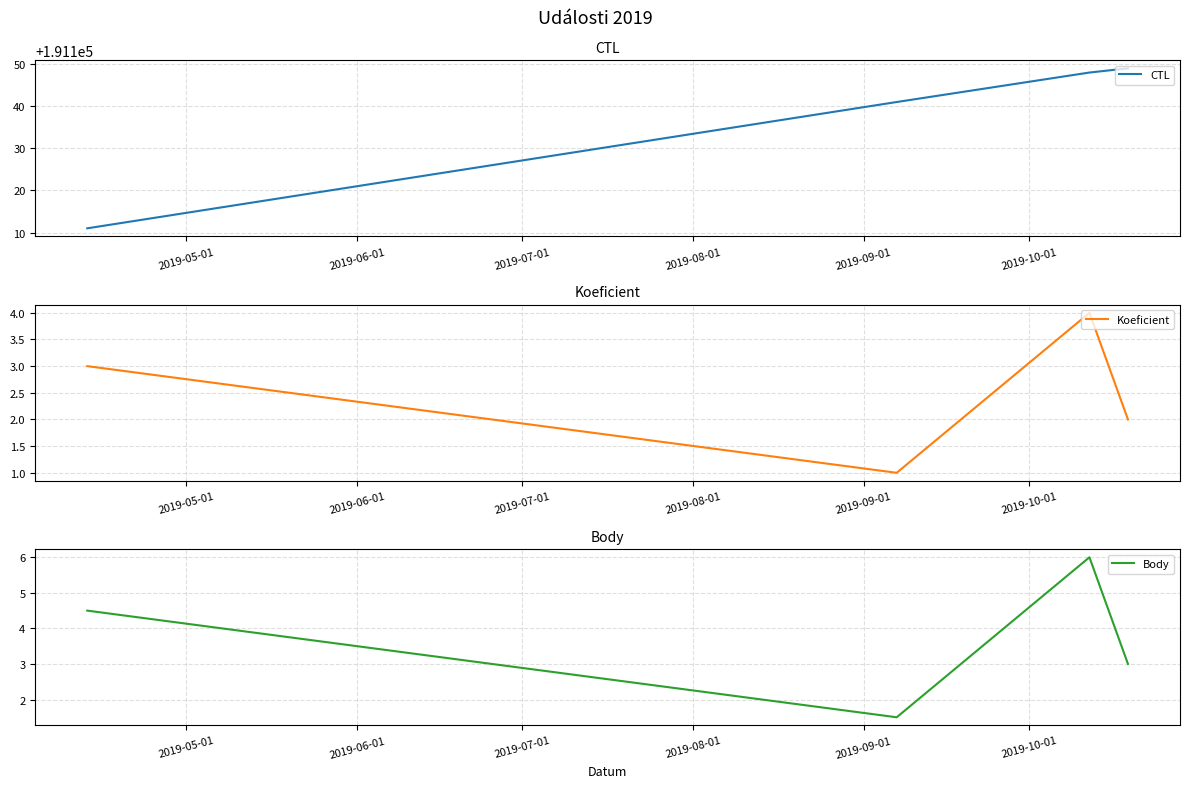

What is the maximum value for CTL?

191149